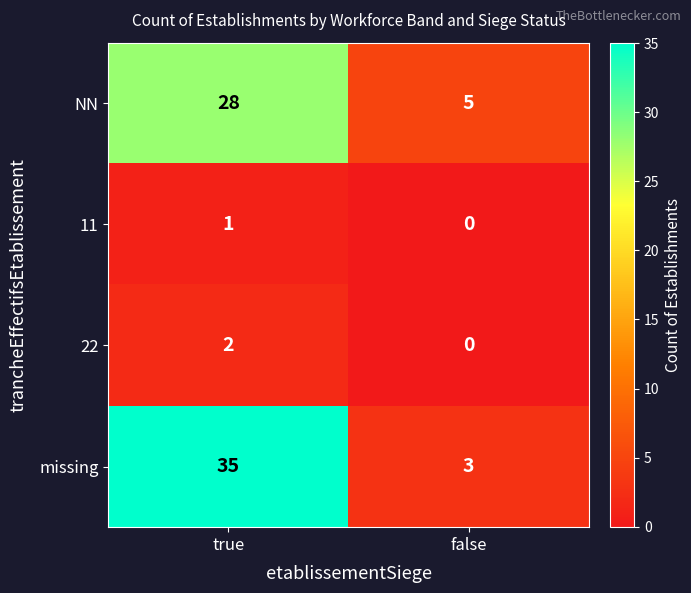

What is the difference between the maximum and minimum values in the missing series?

32